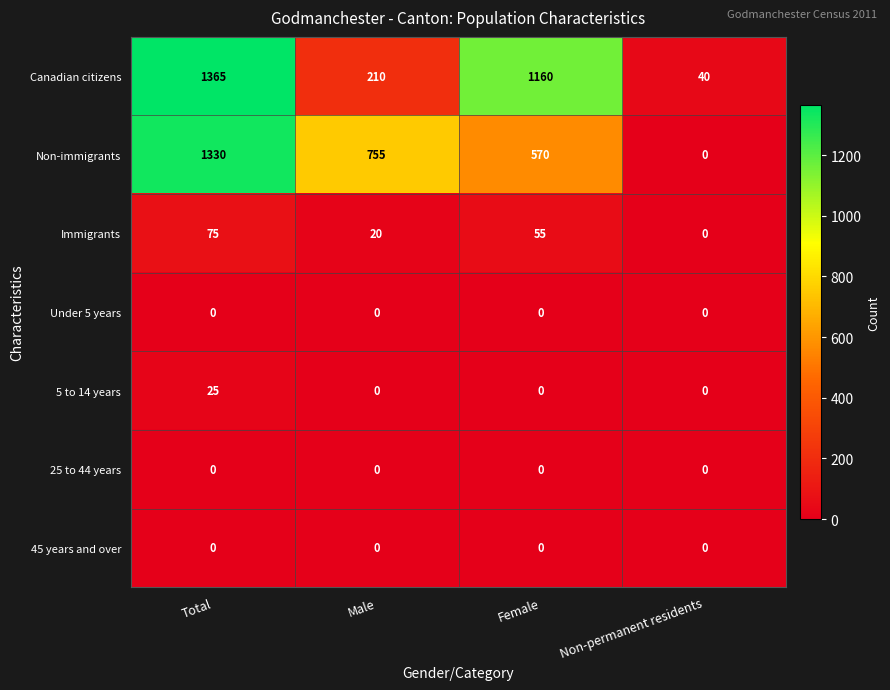

What is the difference between the highest and lowest values at Total?

1365